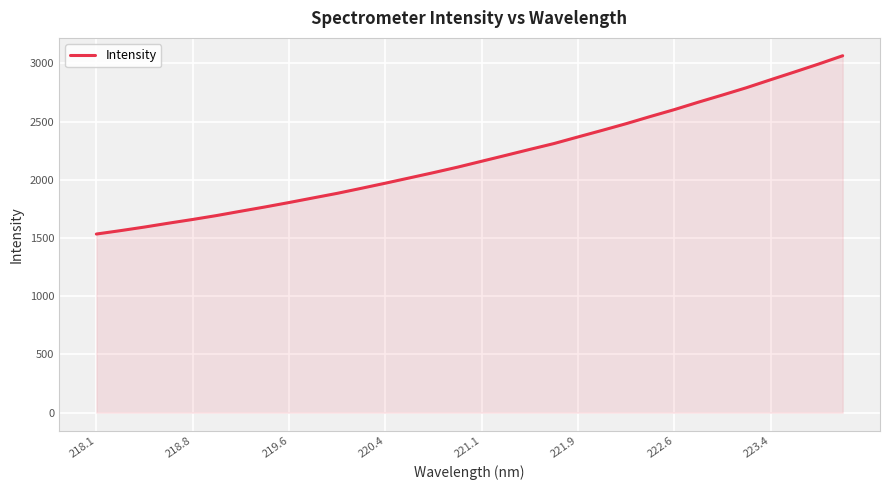

What is the difference between the maximum and minimum values?

1531.8